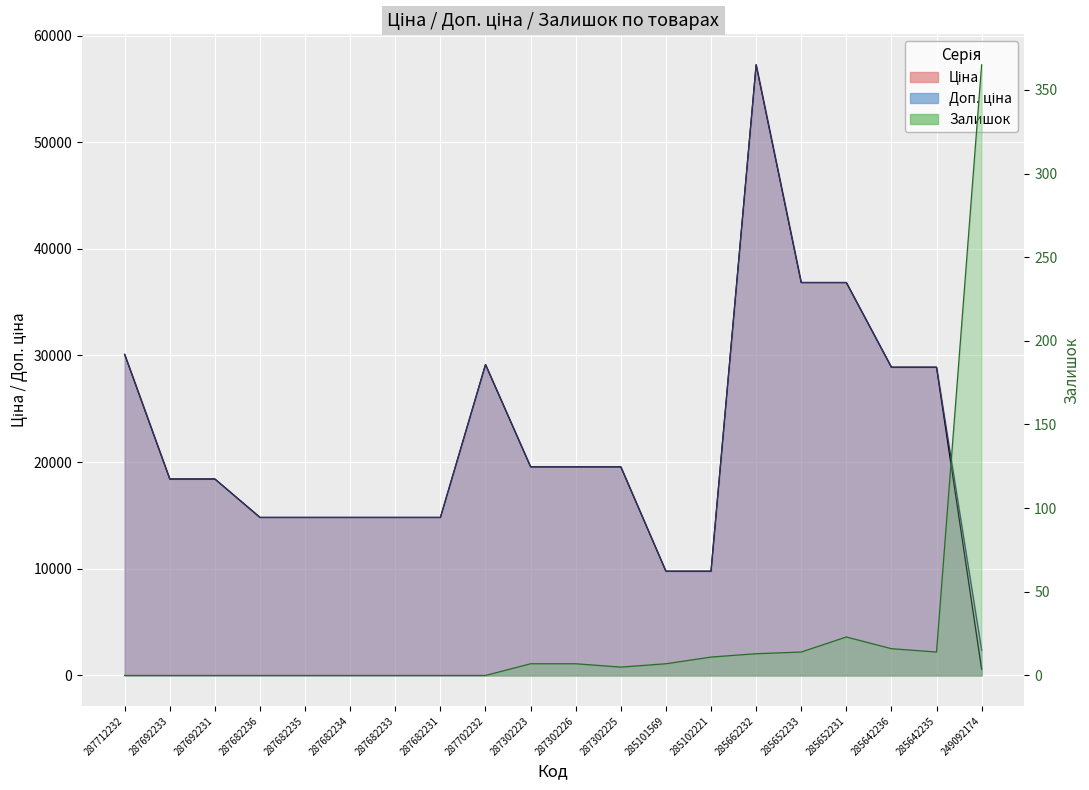

Where is the first local maximum for Ціна?

287702232